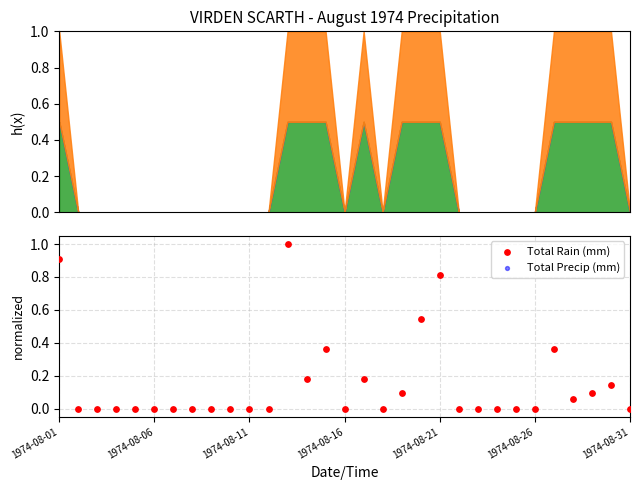

Which series reaches the minimum Y coordinate?

Total Rain (mm)